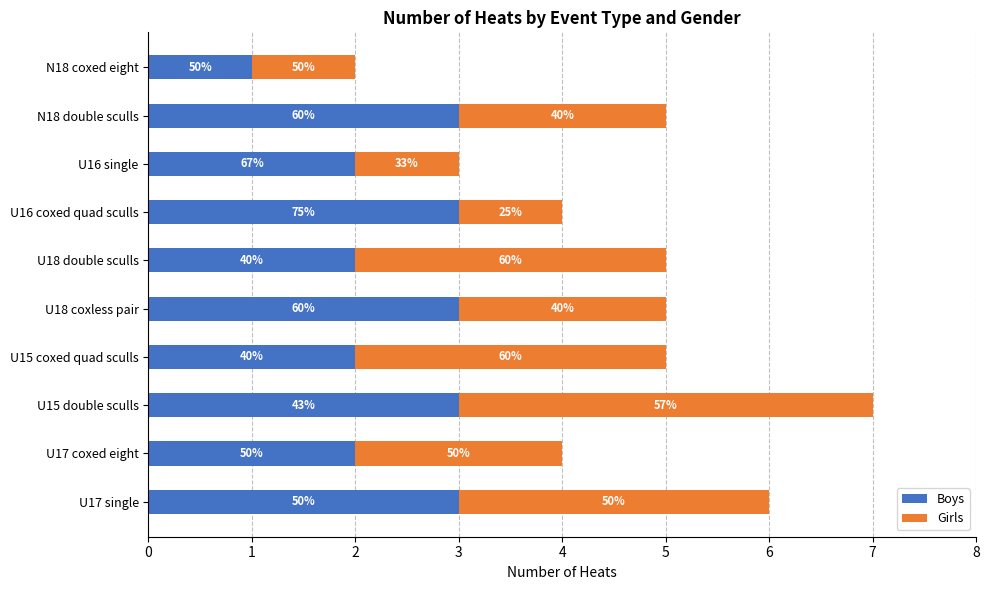

Reading left to right, list all the values displayed in this chart.

Boys: 3	2	3	2	3	2	3	2	3	1
Girls: 3	2	4	3	2	3	1	1	2	1